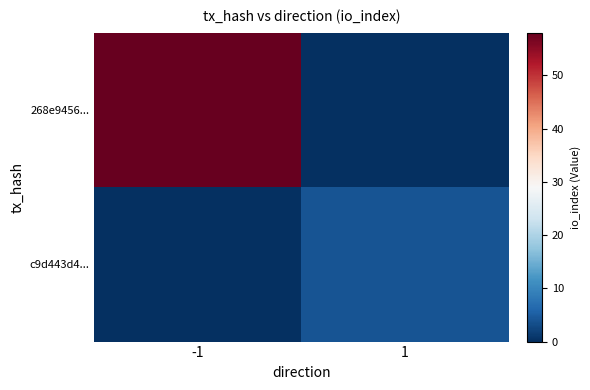

Which category has the highest value across all series?

-1